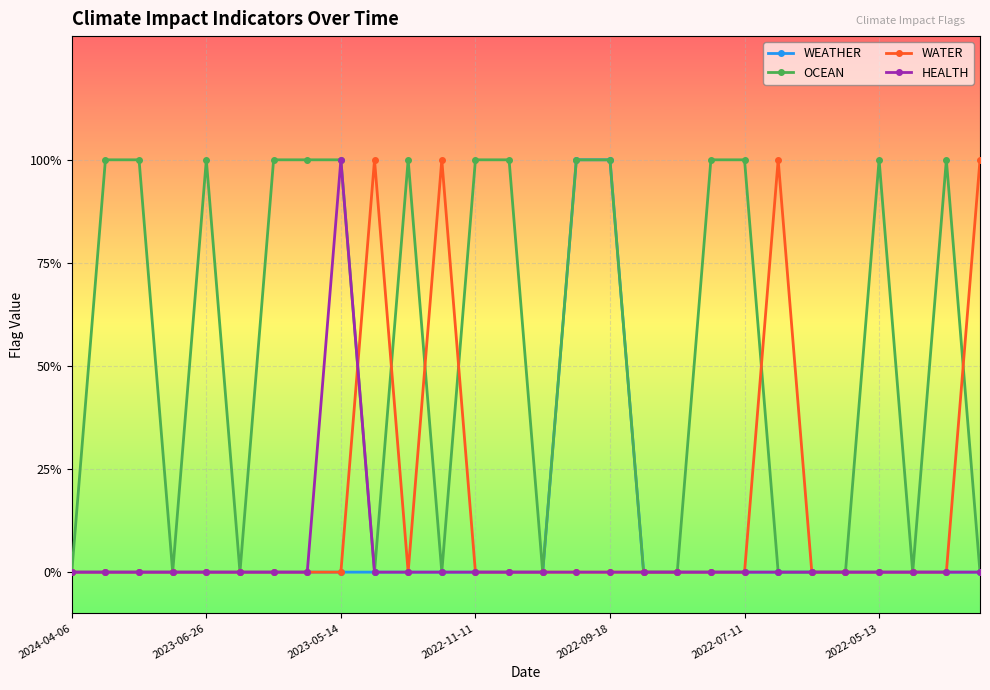

Does the chart have visible grid lines?

Yes